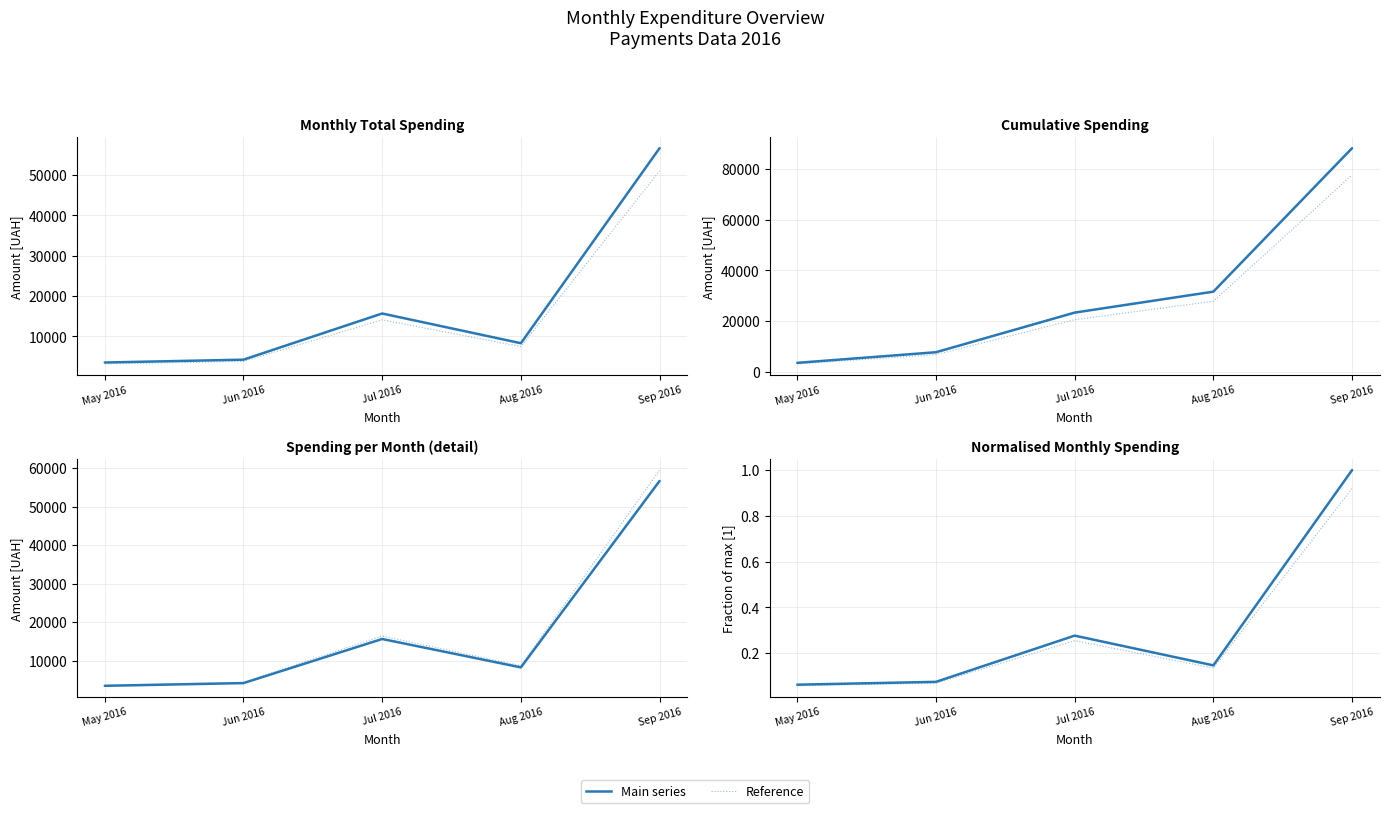

How many categories are shown in the chart?

5